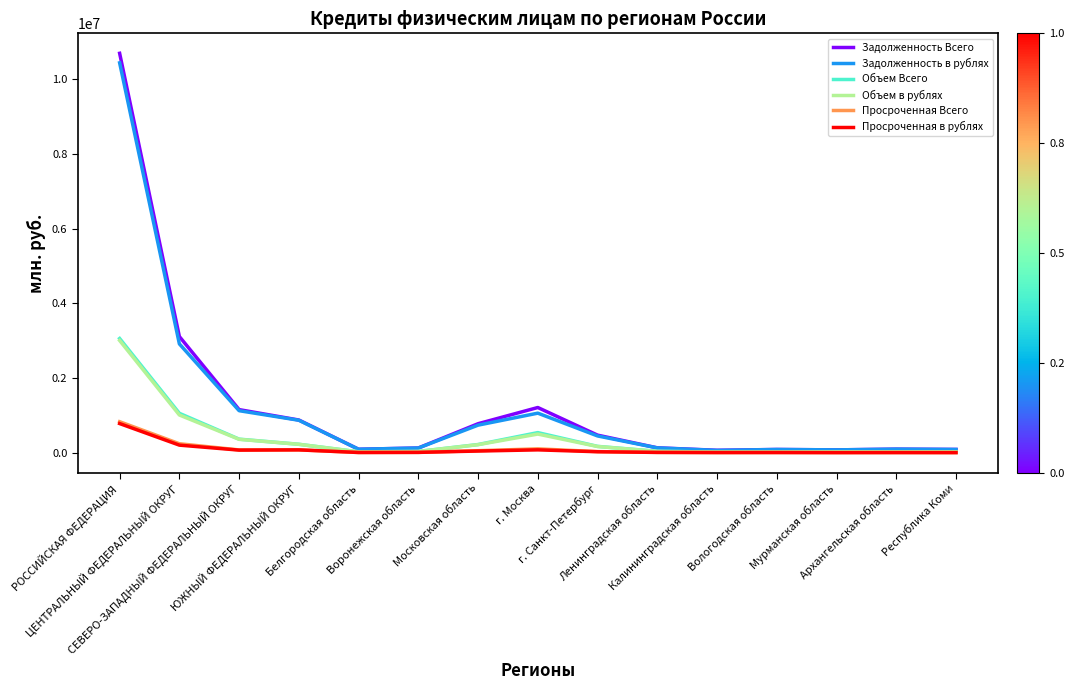

Where does the Объем в рублях series first go above 37202?

РОССИЙСКАЯ ФЕДЕРАЦИЯ